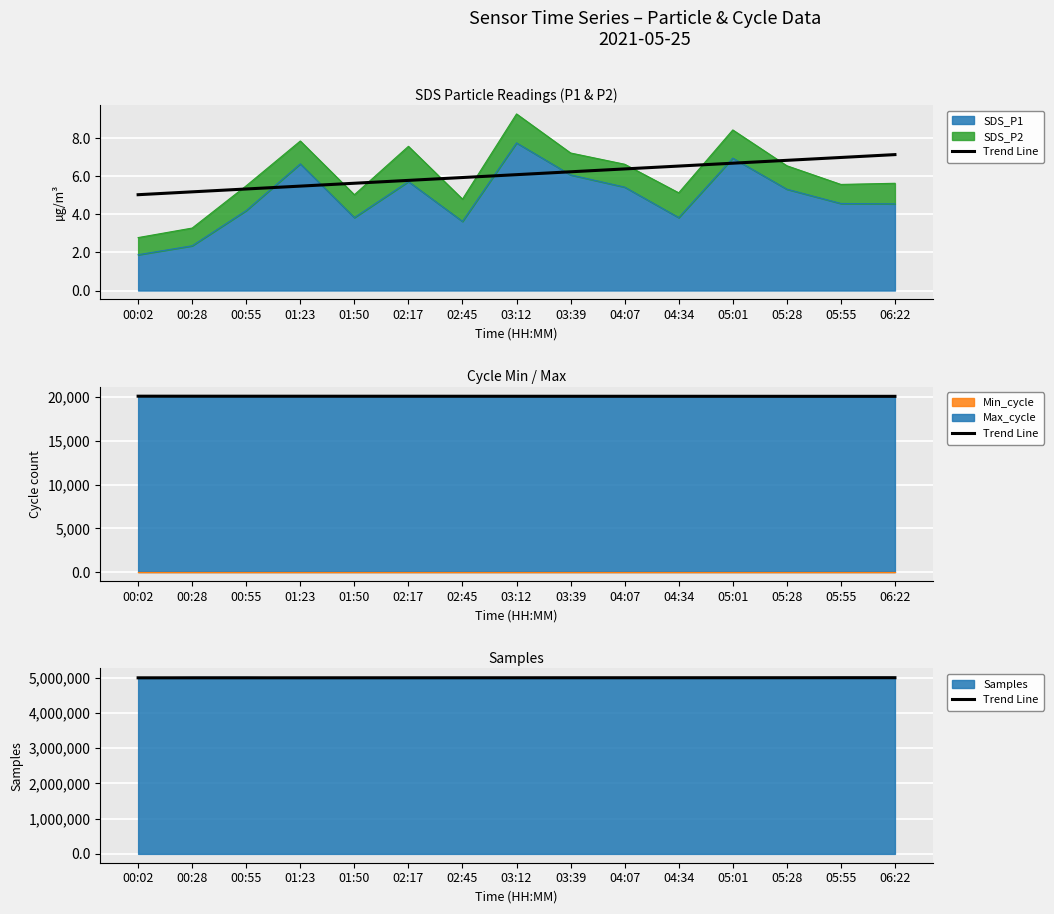

The value at 04:34 is 4996426.3. True or false?

True